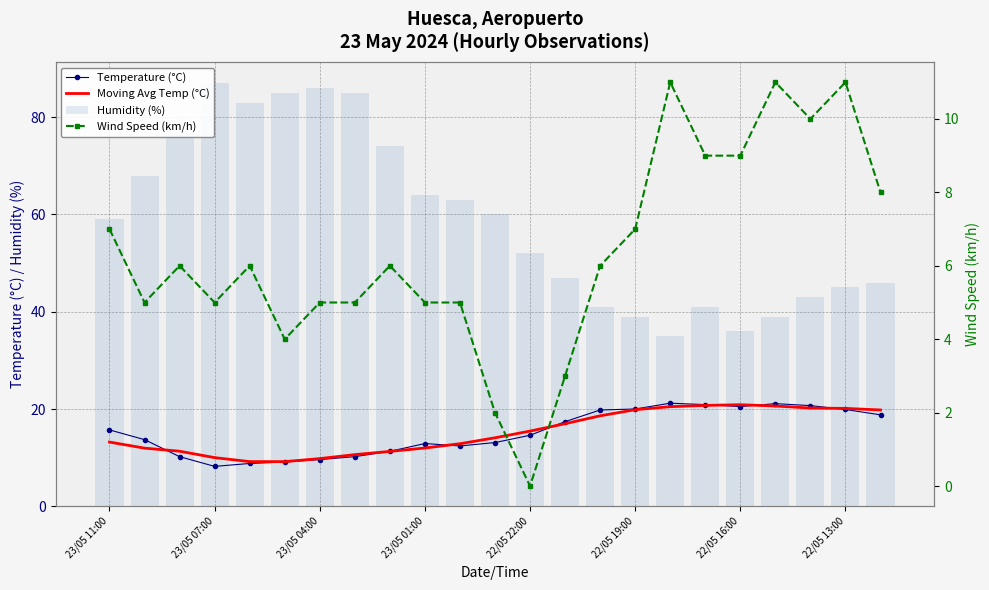

The value of Humidity (%) at 22/05 22:00 is 111.3. True or false?

False